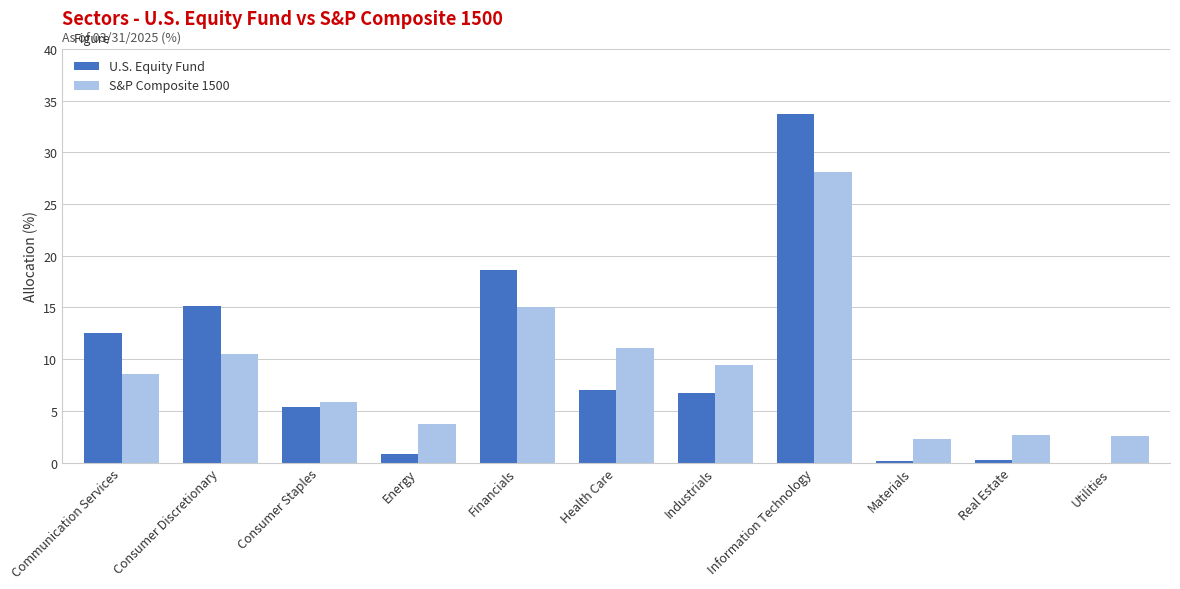

Which series changed the most between Consumer Discretionary and Real Estate?

U.S. Equity Fund